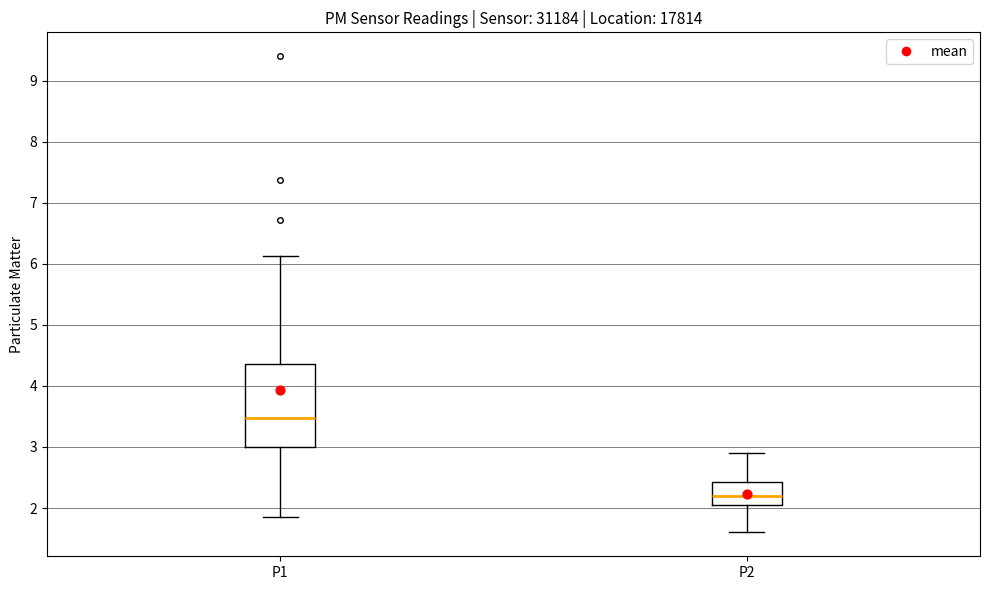

Which box has the lowest median line?

P2